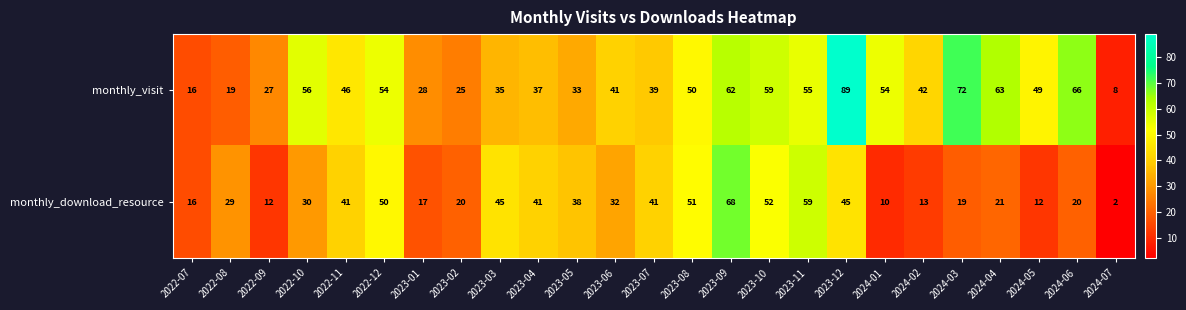

Rank the series by their average value, from highest to lowest.

monthly_visit, monthly_download_resource